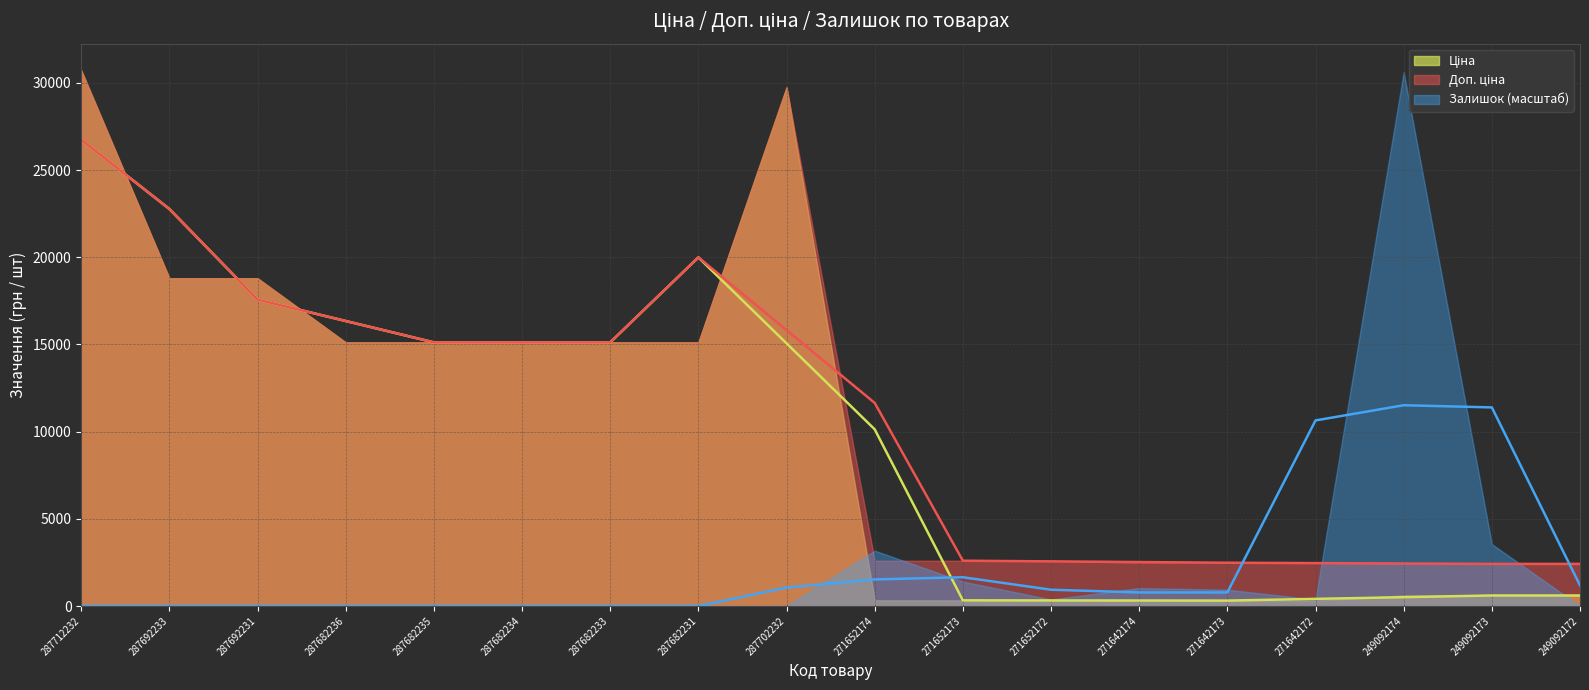

Which series changed the most between 287682235 and 271652174?

Ціна